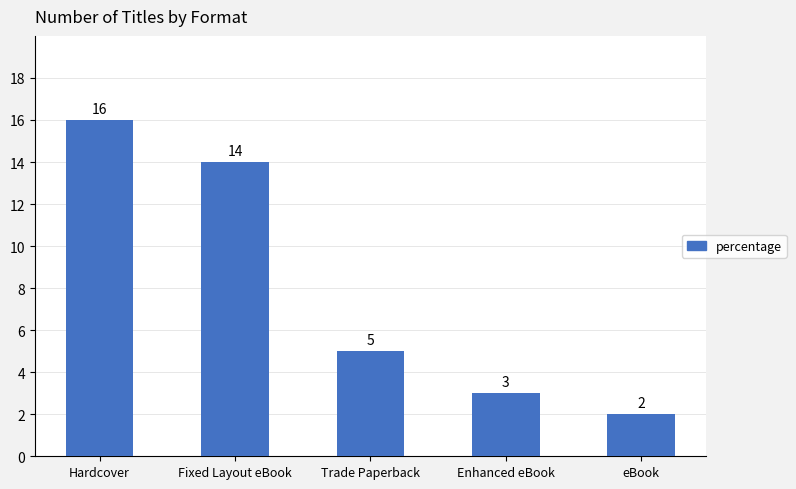

What is the sum of the values at eBook and Trade Paperback?

7